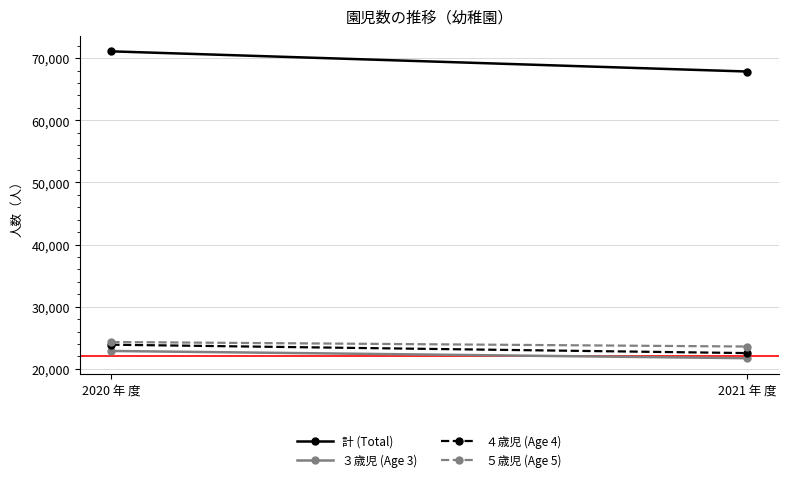

What is the spread (max minus min) of values at 2020 年 度?

48219